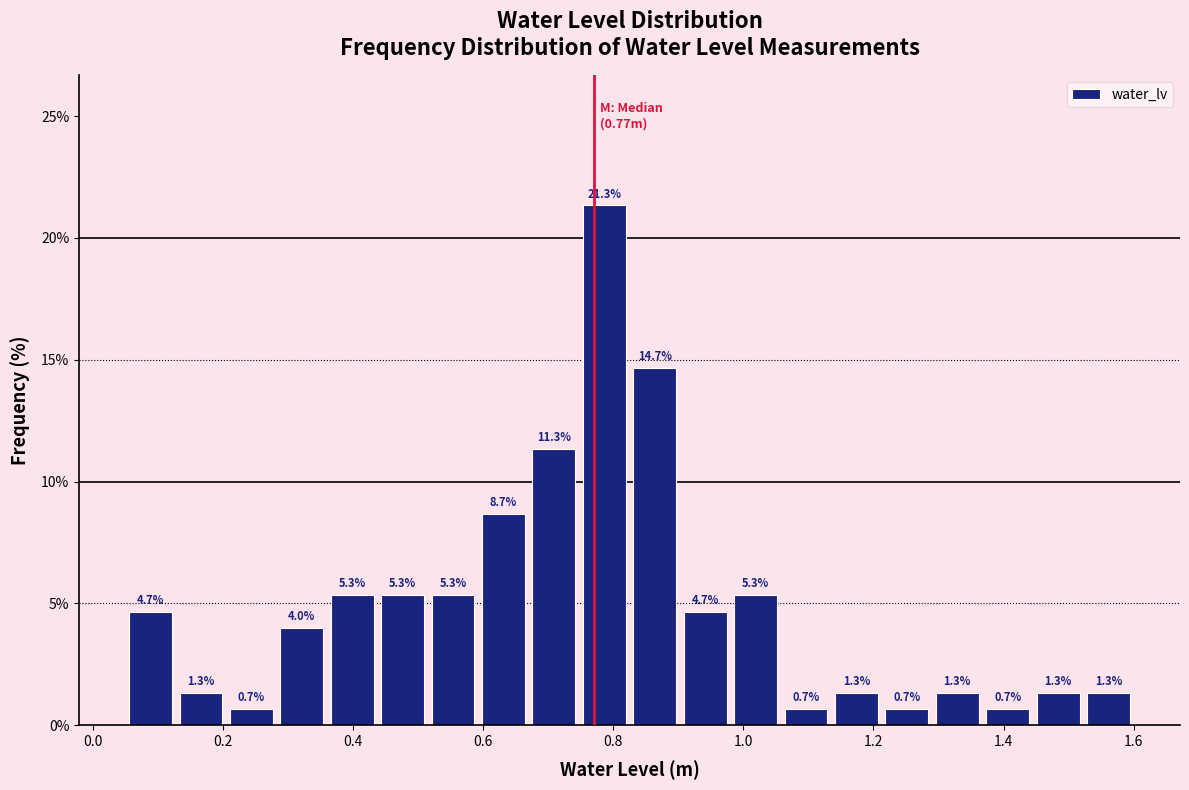

Read against the x-axis, roughly where is the centre of the tallest bar?

0.78